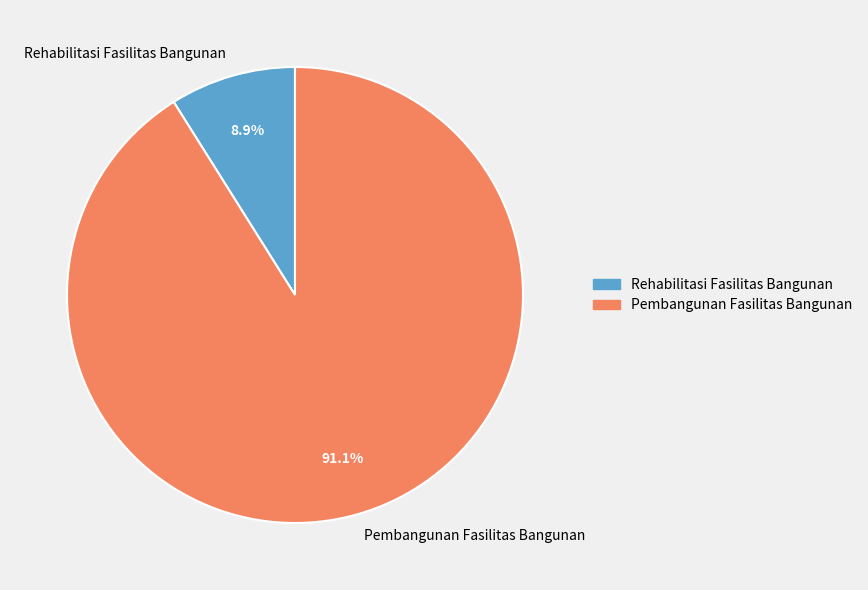

How many slices are in this pie chart?

2